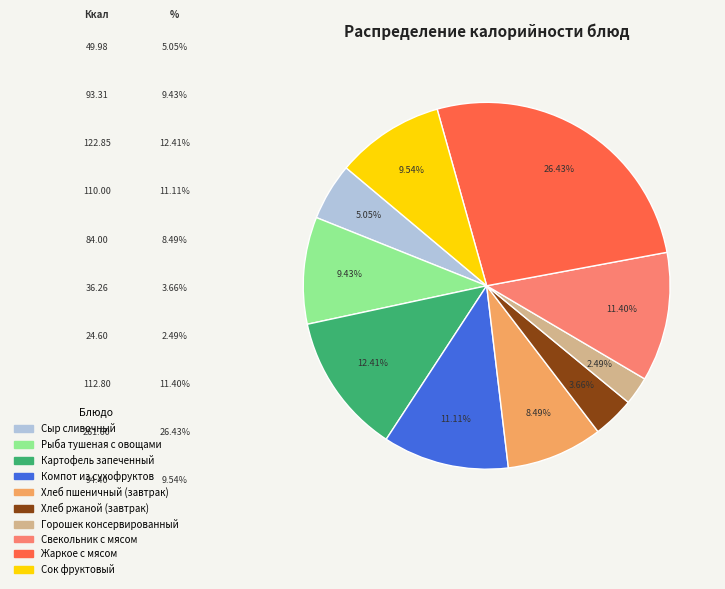

Does Картофель запеченный account for over 50% of the chart?

No